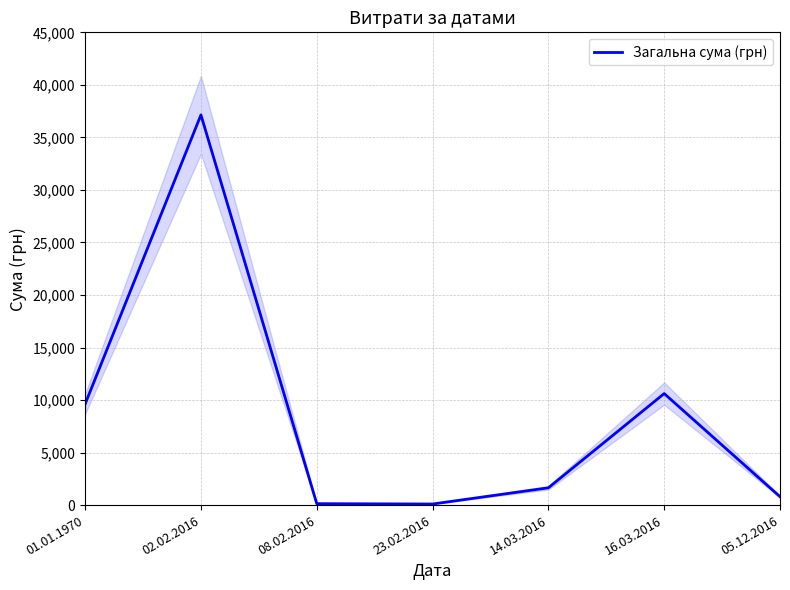

What is the maximum value shown in the chart?

37140.0